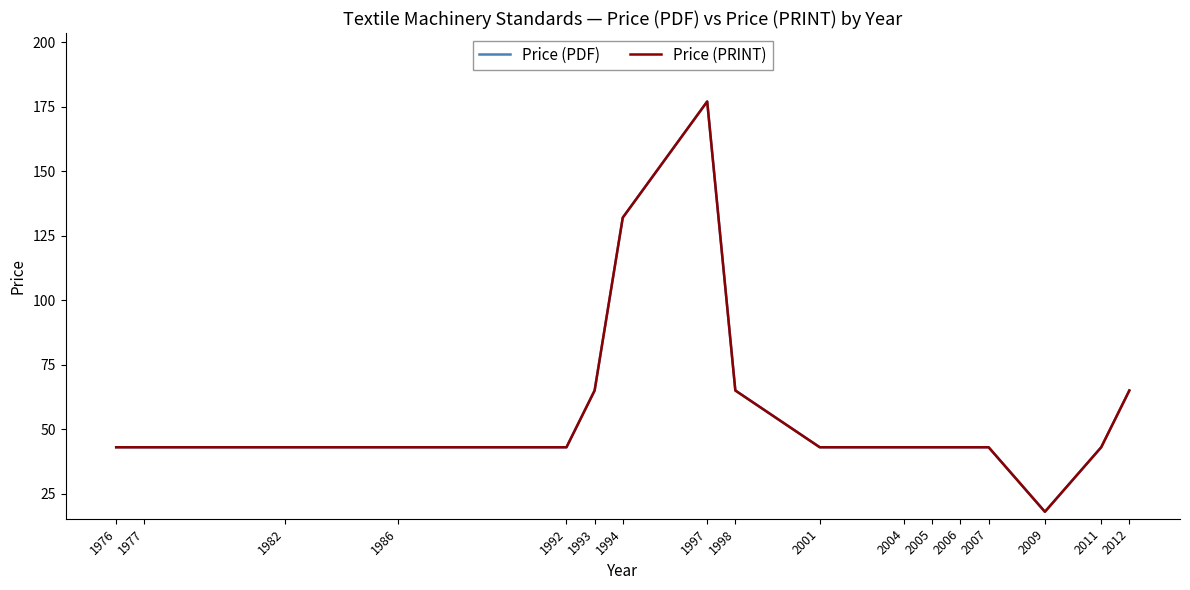

What is the value of the Price (PDF) point at the 2nd from the left?

43